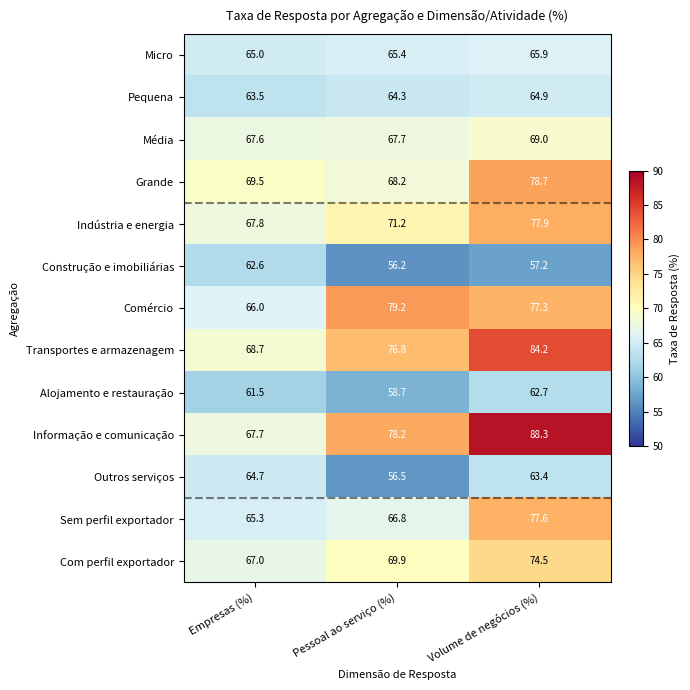

At Empresas (%), list the series in order from smallest to largest.

Alojamento e restauração, Construção e imobiliárias, Pequena, Outros serviços, Micro, Sem perfil exportador, Comércio, Com perfil exportador, Média, Informação e comunicação, Indústria e energia, Transportes e armazenagem, Grande